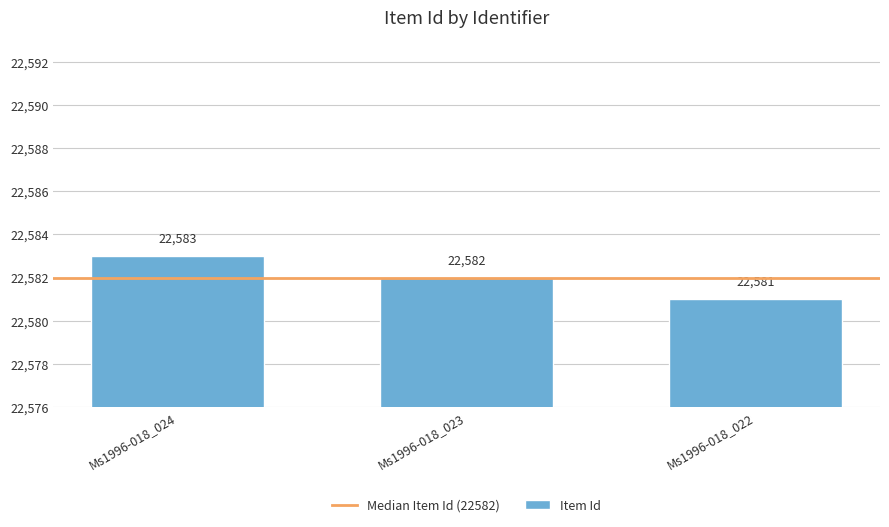

How many values are between 22581 and 22583?

3